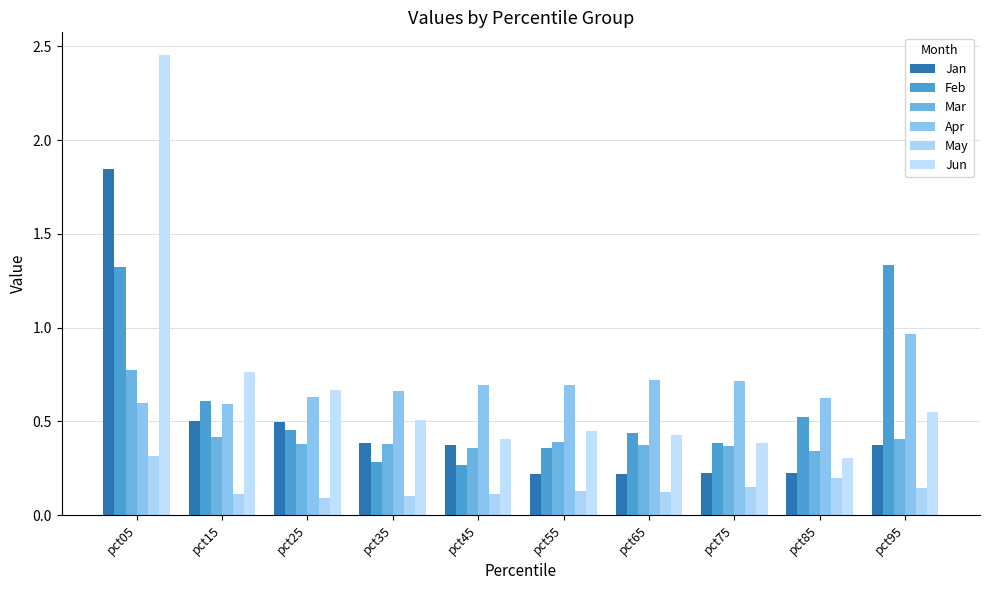

Are the bars horizontal?

No